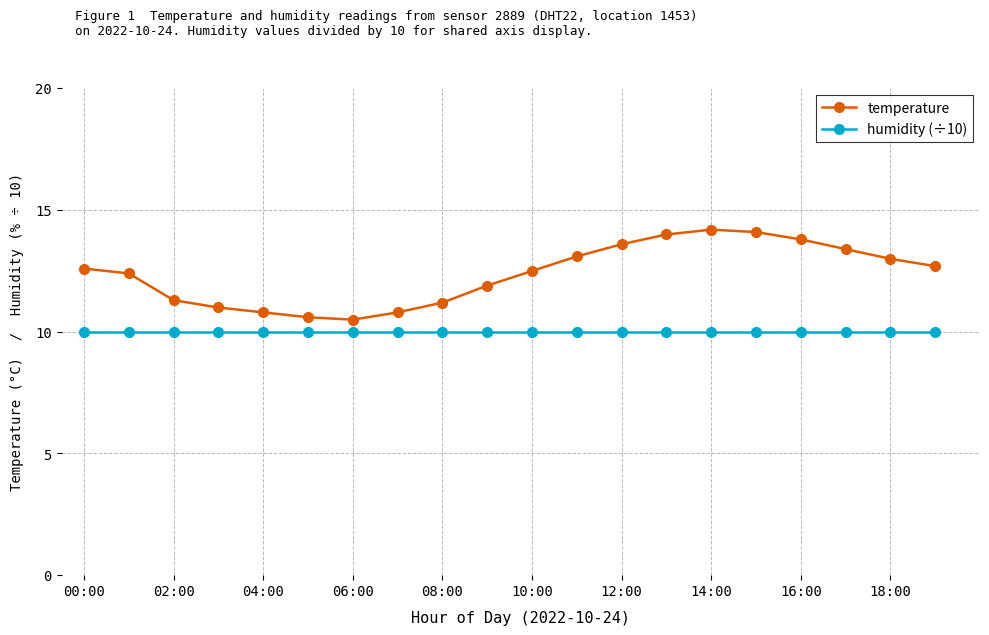

True or false: humidity (÷10) and temperature intersect in this chart.

False